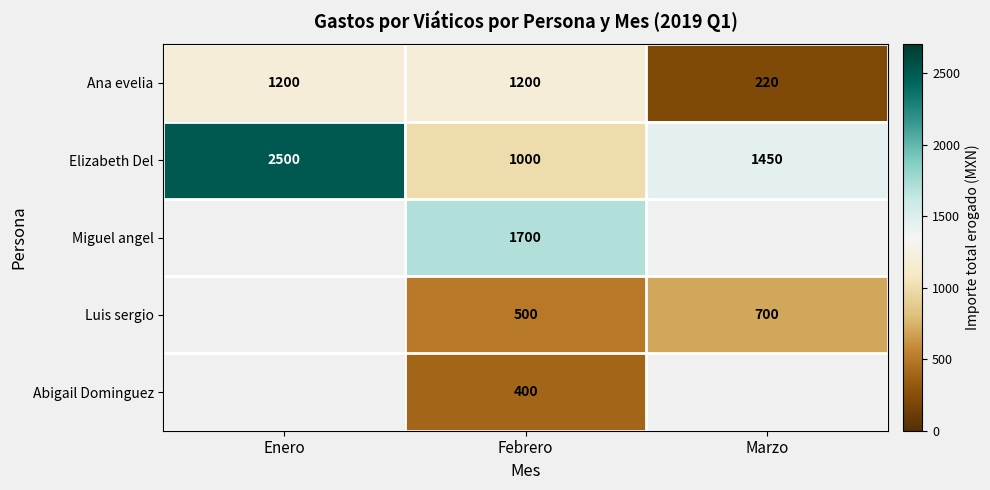

The Elizabeth Del series shows 1361.8 at Enero. True or false?

False